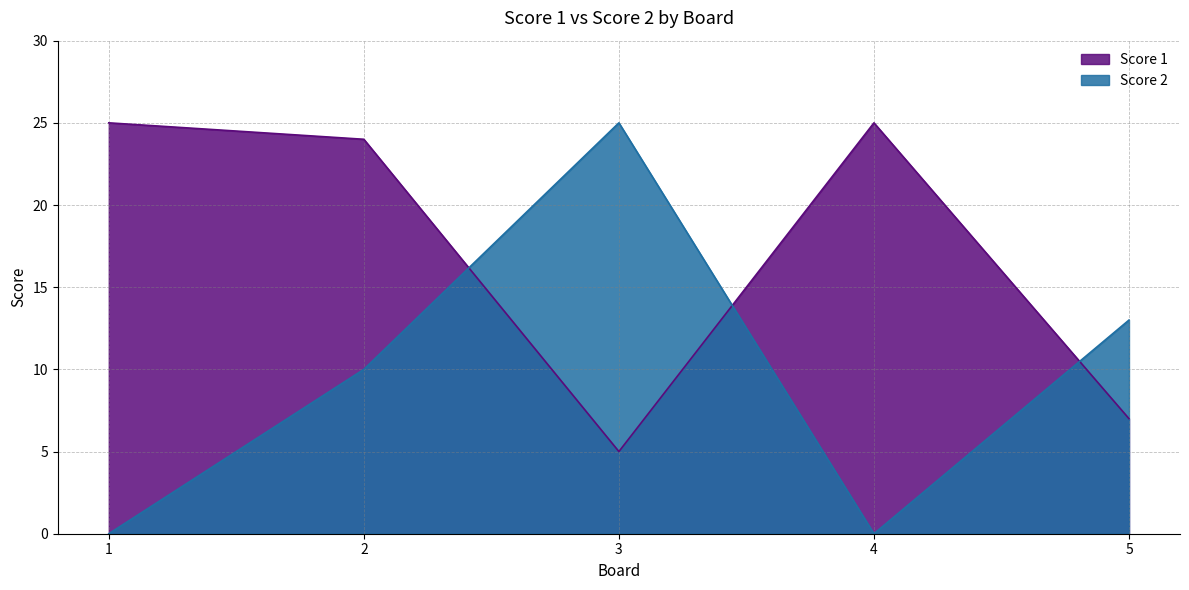

Between 1 and 3, which series saw the biggest shift?

Score 2